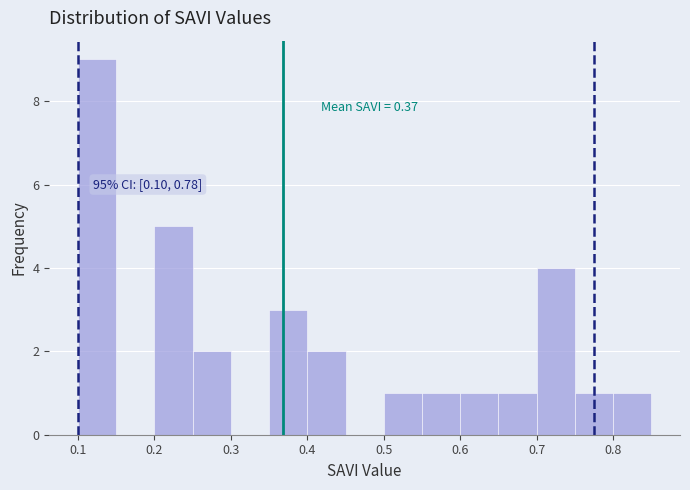

Over which range of the x-axis is the bar tallest?

0.10 to 0.15